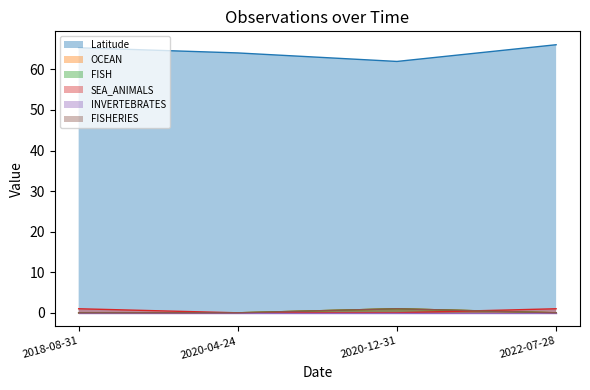

At which category does FISHERIES reach its first local peak?

2020-12-31